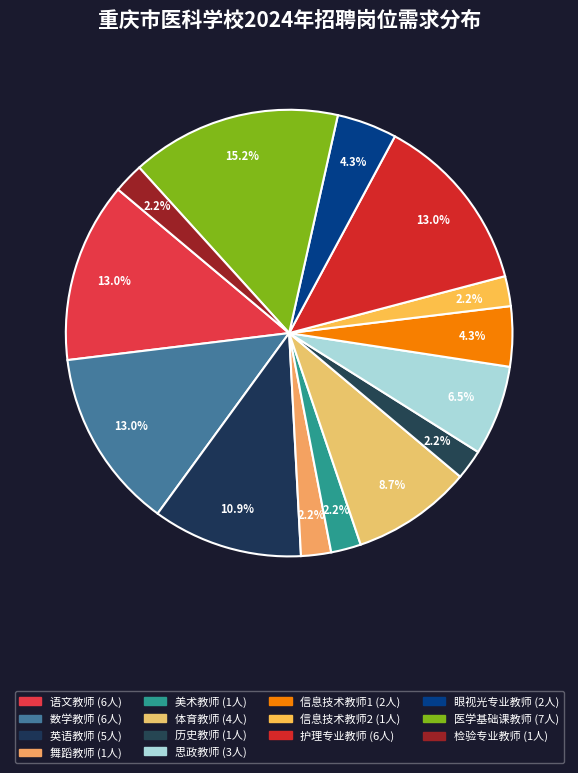

What percentage is the 历史教师 slice, to the nearest percent?

2%